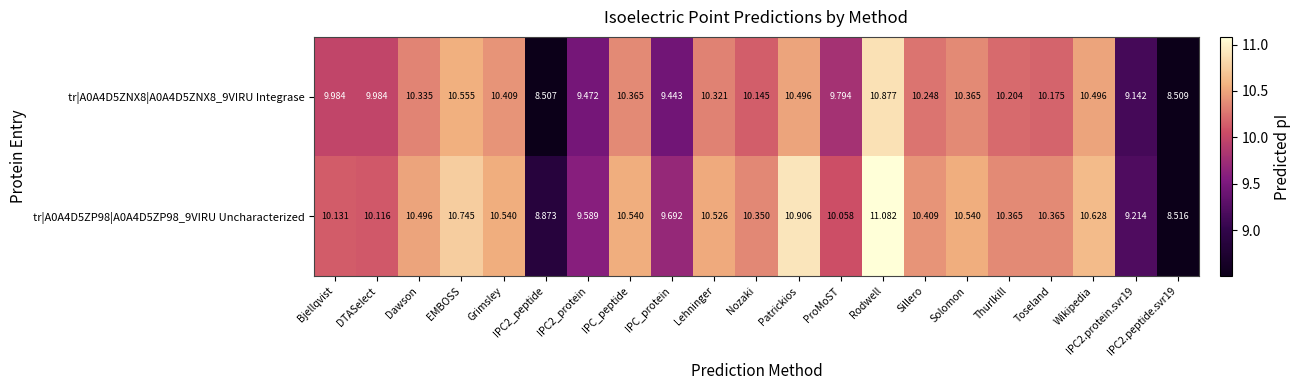

At which label does tr|A0A4D5ZNX8|A0A4D5ZNX8_9VIRU Integrase first exceed 10?

Dawson